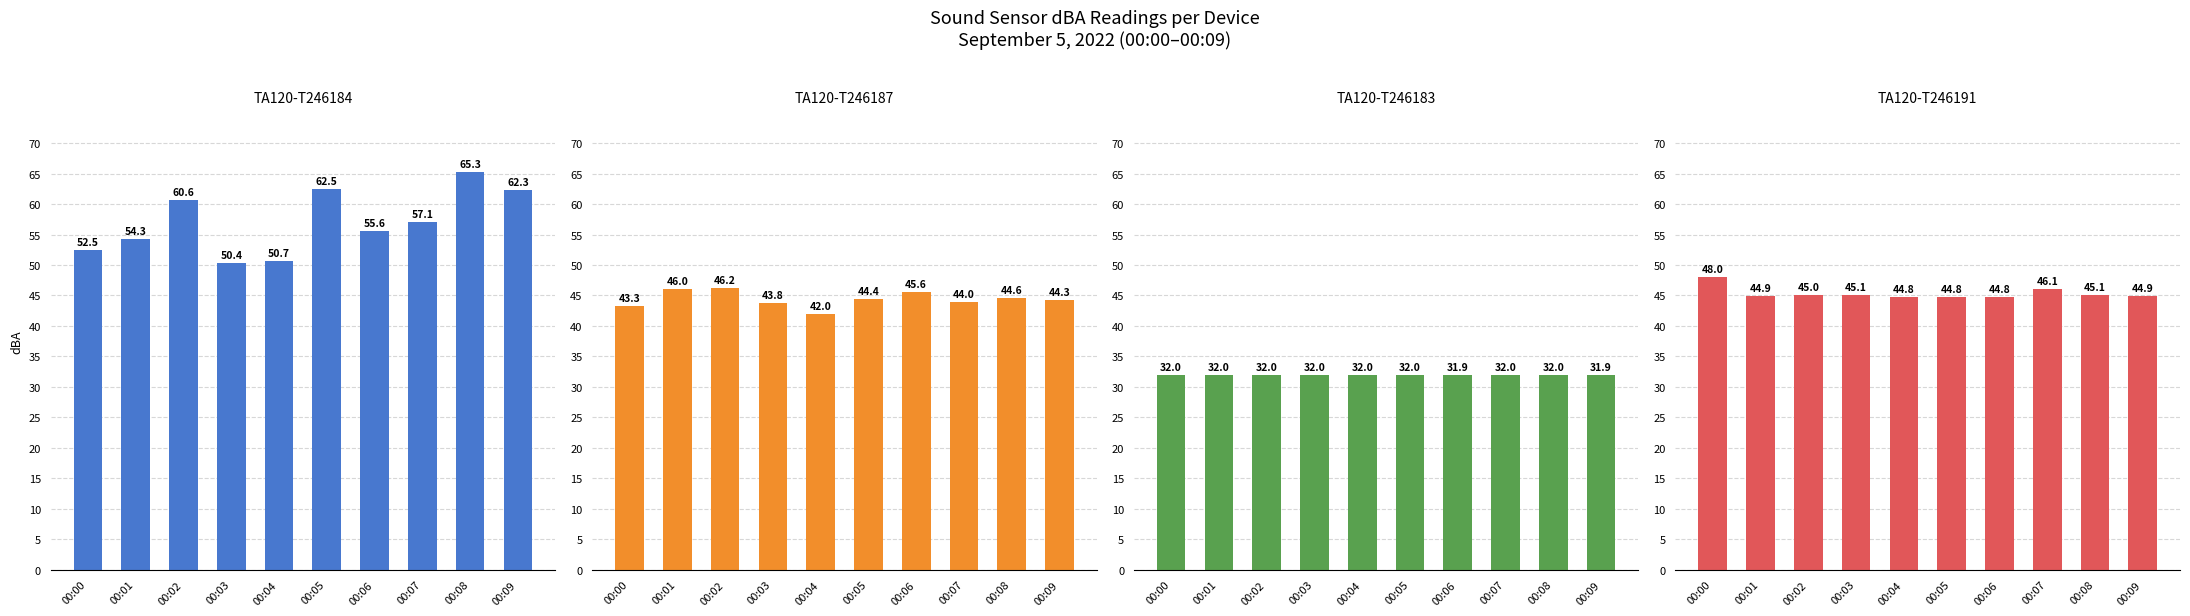

Is it true that TA120-T246183 equals 32.0 at 00:00?

True